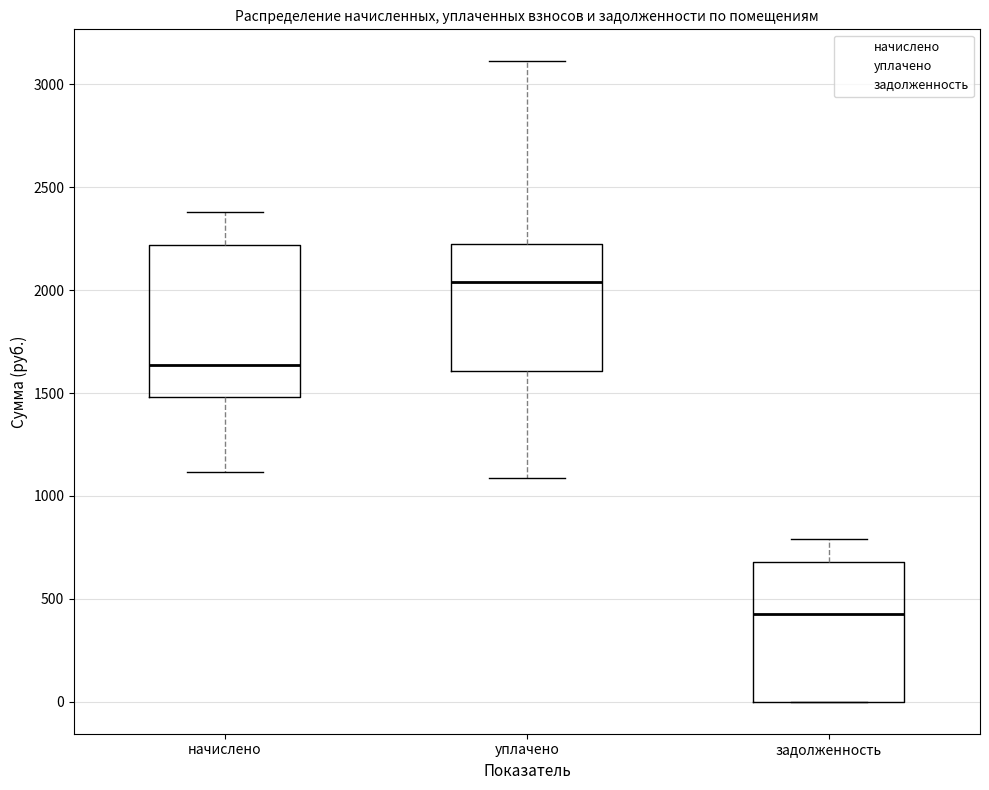

Which box's median line is the lowest?

задолженность